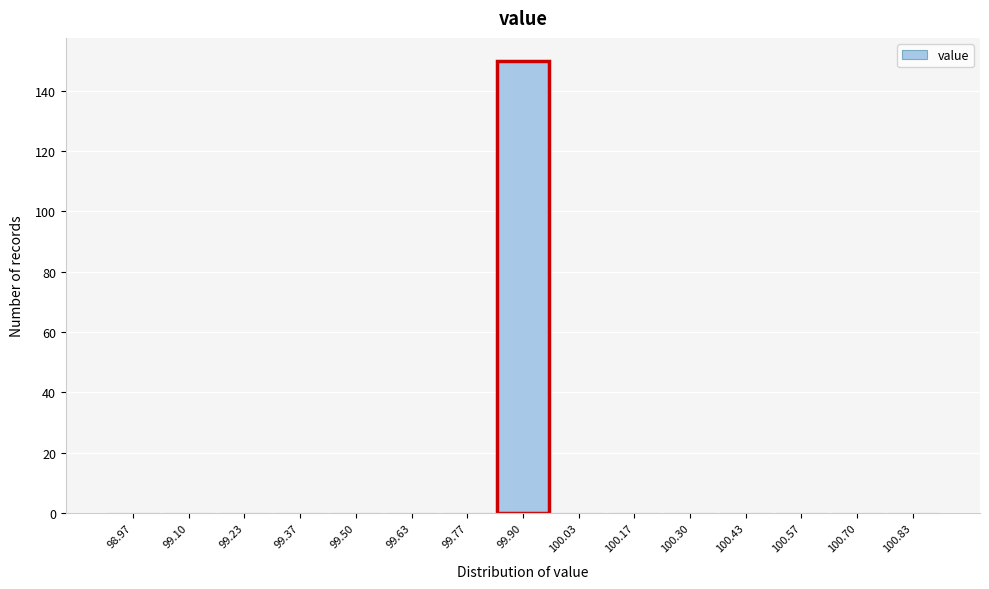

Reading left to right, transcribe this chart: for each bar, give the range it covers on the x-axis and its height. Neither the bar edges nor the heights are printed on the chart, so give them approximately, as read against the axes.

98.90 to 99.04: 0
99.04 to 99.16: 0
99.16 to 99.30: 0
99.30 to 99.44: 0
99.44 to 99.56: 0
99.56 to 99.70: 0
99.70 to 99.84: 0
99.84 to 99.96: 150
99.96 to 100.10: 0
100.10 to 100.24: 0
100.24 to 100.36: 0
100.36 to 100.50: 0
100.50 to 100.64: 0
100.64 to 100.76: 0
100.76 to 100.90: 0